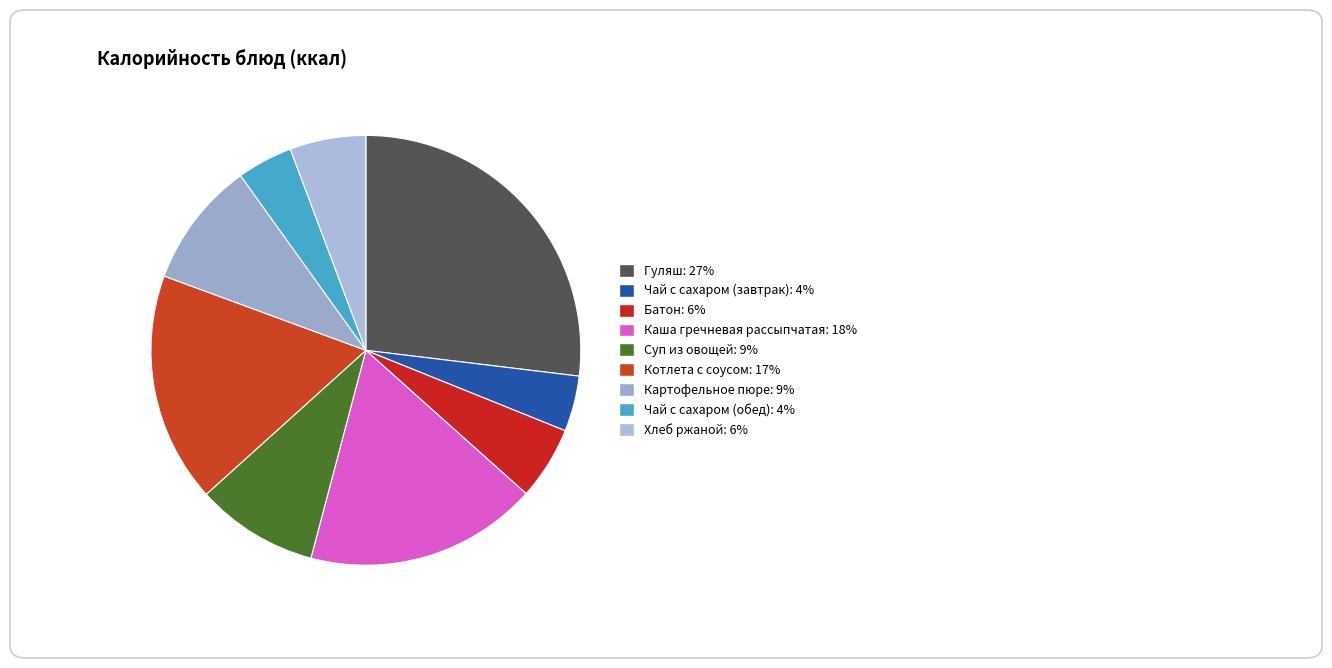

Which slice is the largest?

Гуляш